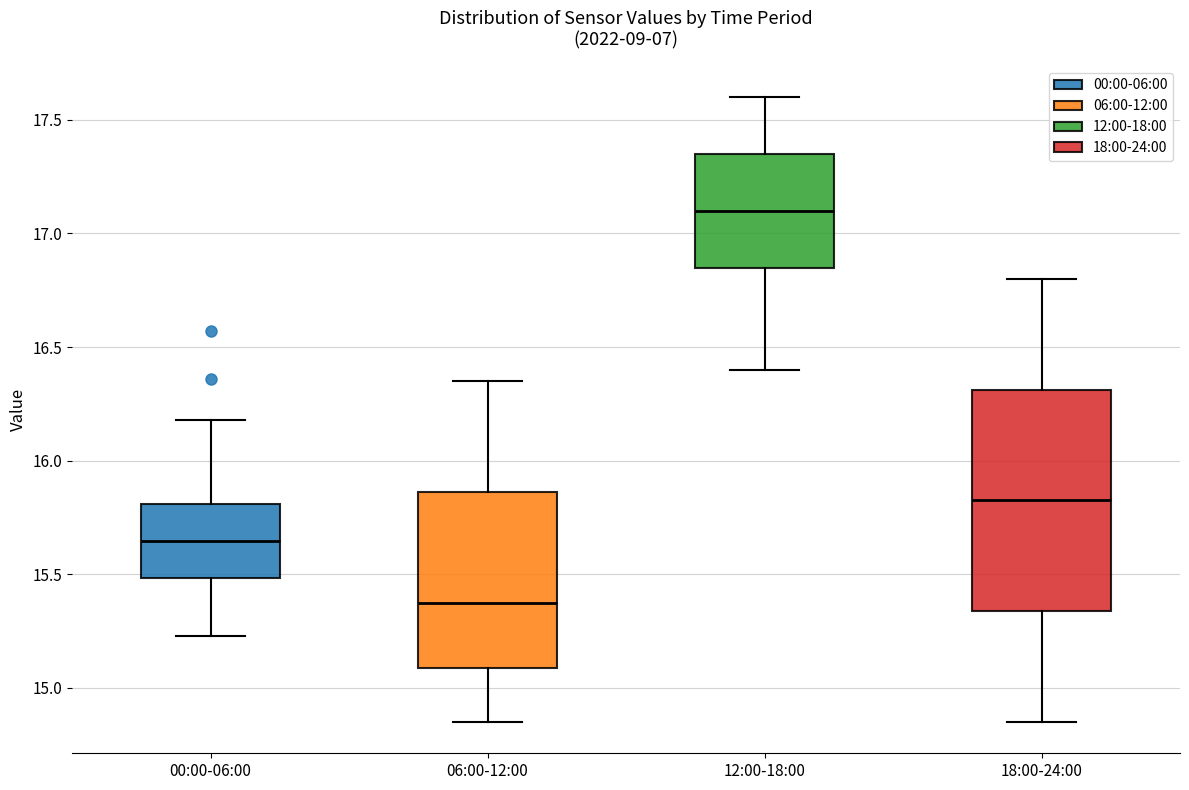

Which box's median line is the highest?

12:00-18:00